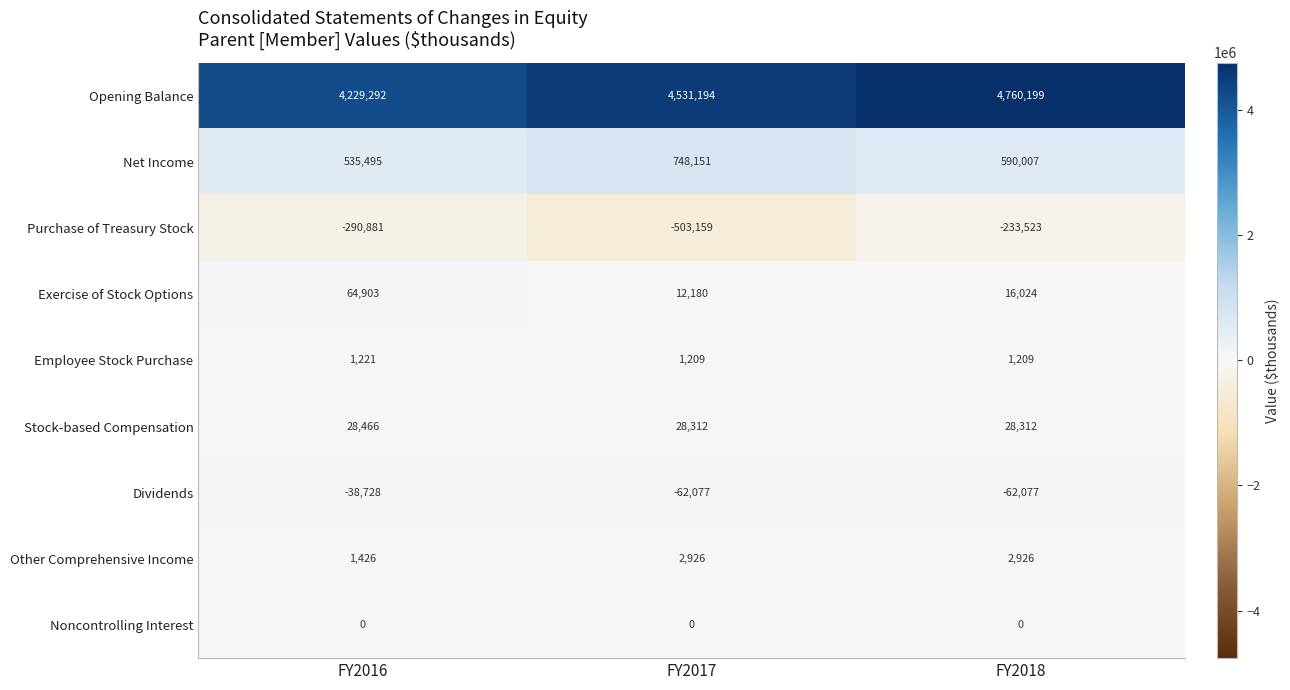

At how many categories does at least one series exceed 2171655?

3